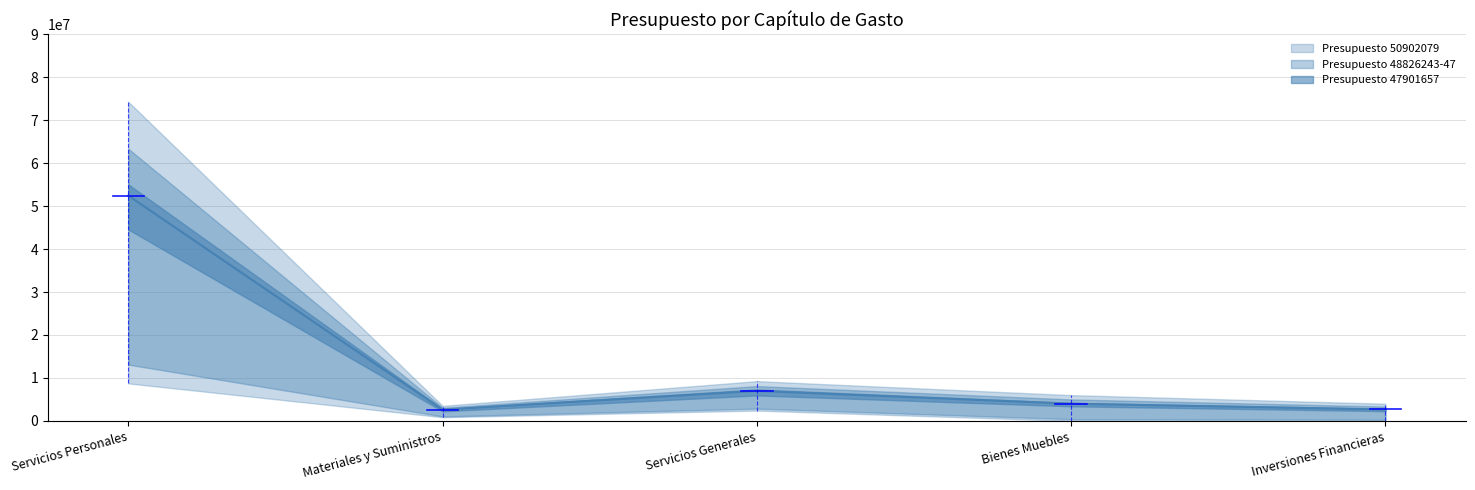

What is the spread (max minus min) of values at Materiales y Suministros?

2640000